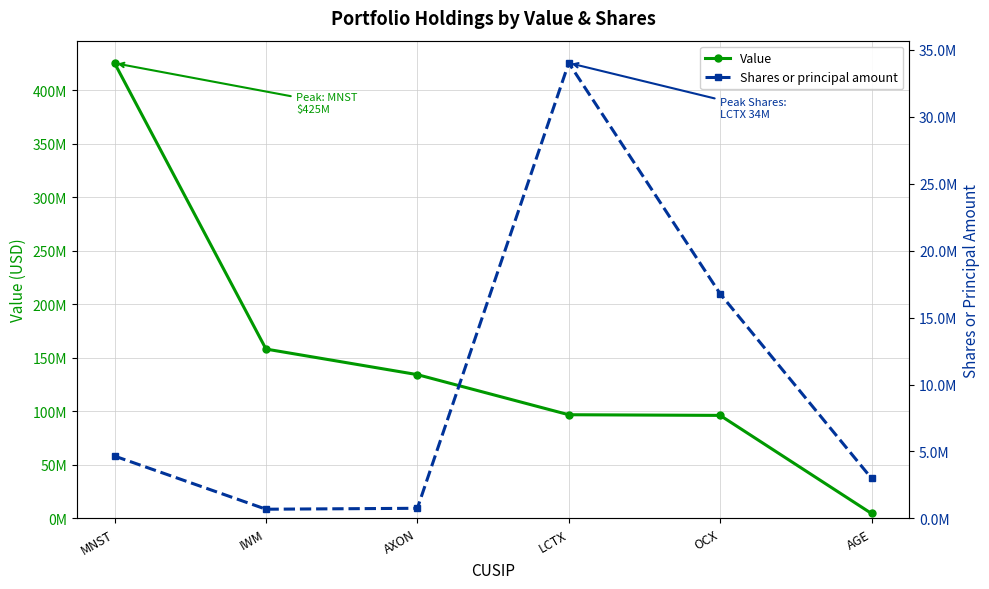

At how many categories does at least one series exceed 330720882?

1